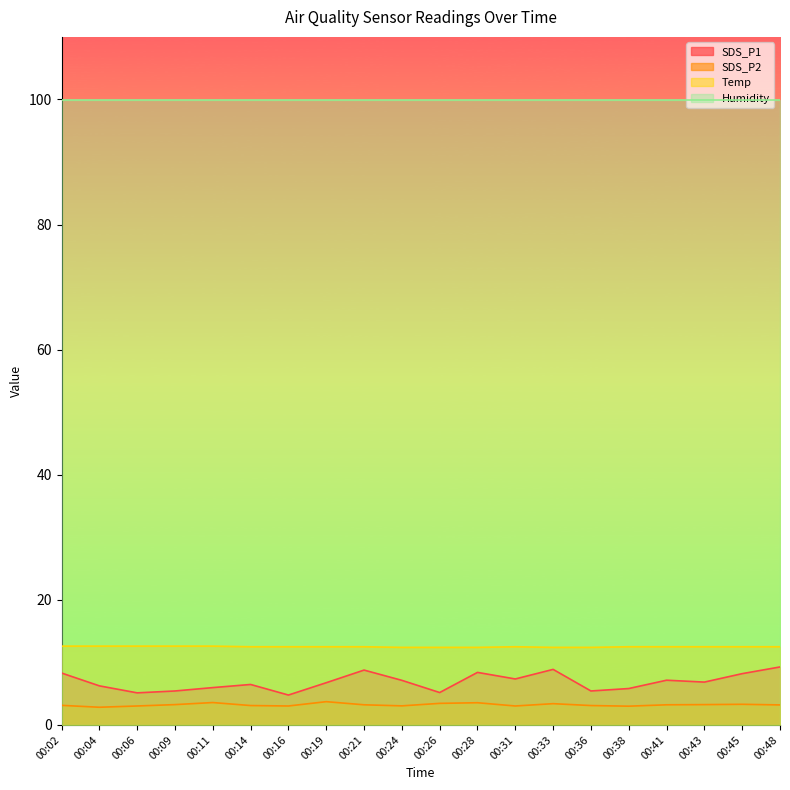

The SDS_P1 series shows 5.8 at 00:38. True or false?

True